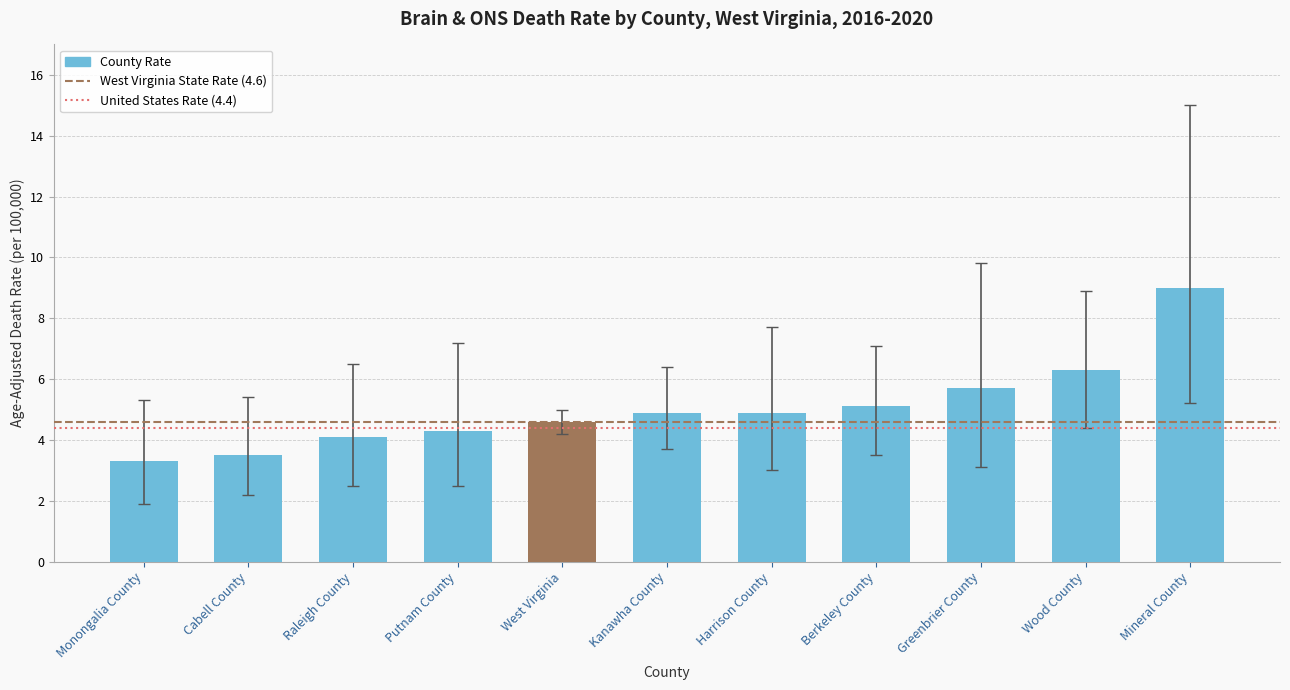

Reading left to right, transcribe all the data shown in this chart.

Monongalia County=3.3	Cabell County=3.5	Raleigh County=4.1	Putnam County=4.3	West Virginia=4.6	Kanawha County=4.9	Harrison County=4.9	Berkeley County=5.1	Greenbrier County=5.7	Wood County=6.3	Mineral County=9.0